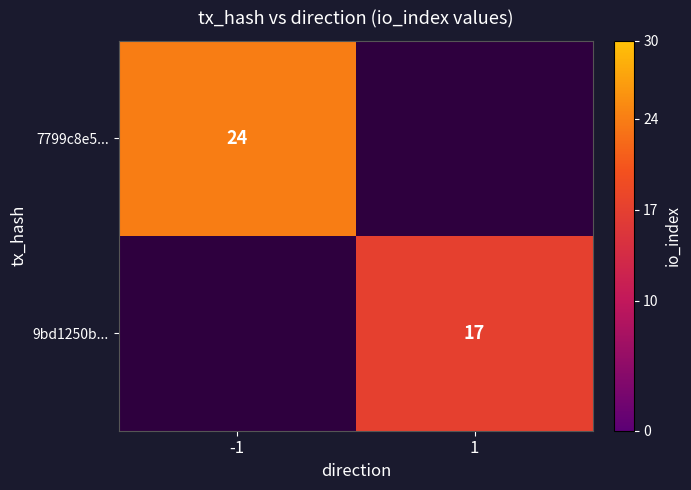

What is the smallest value displayed?

17.0